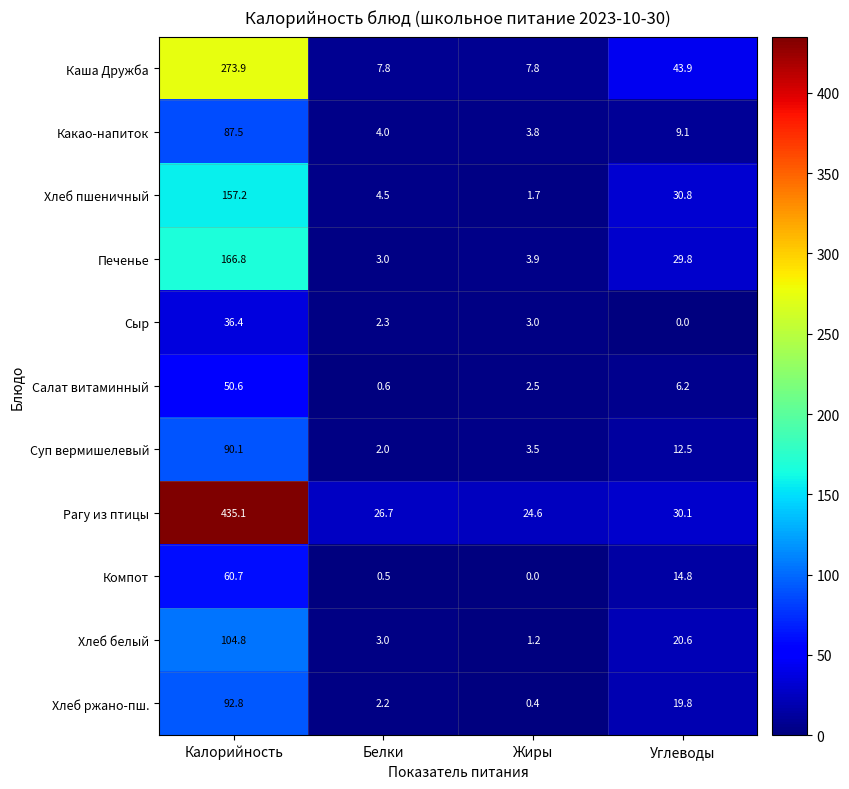

True or false: Суп вермишелевый has a value of 12.5 at Углеводы.

True